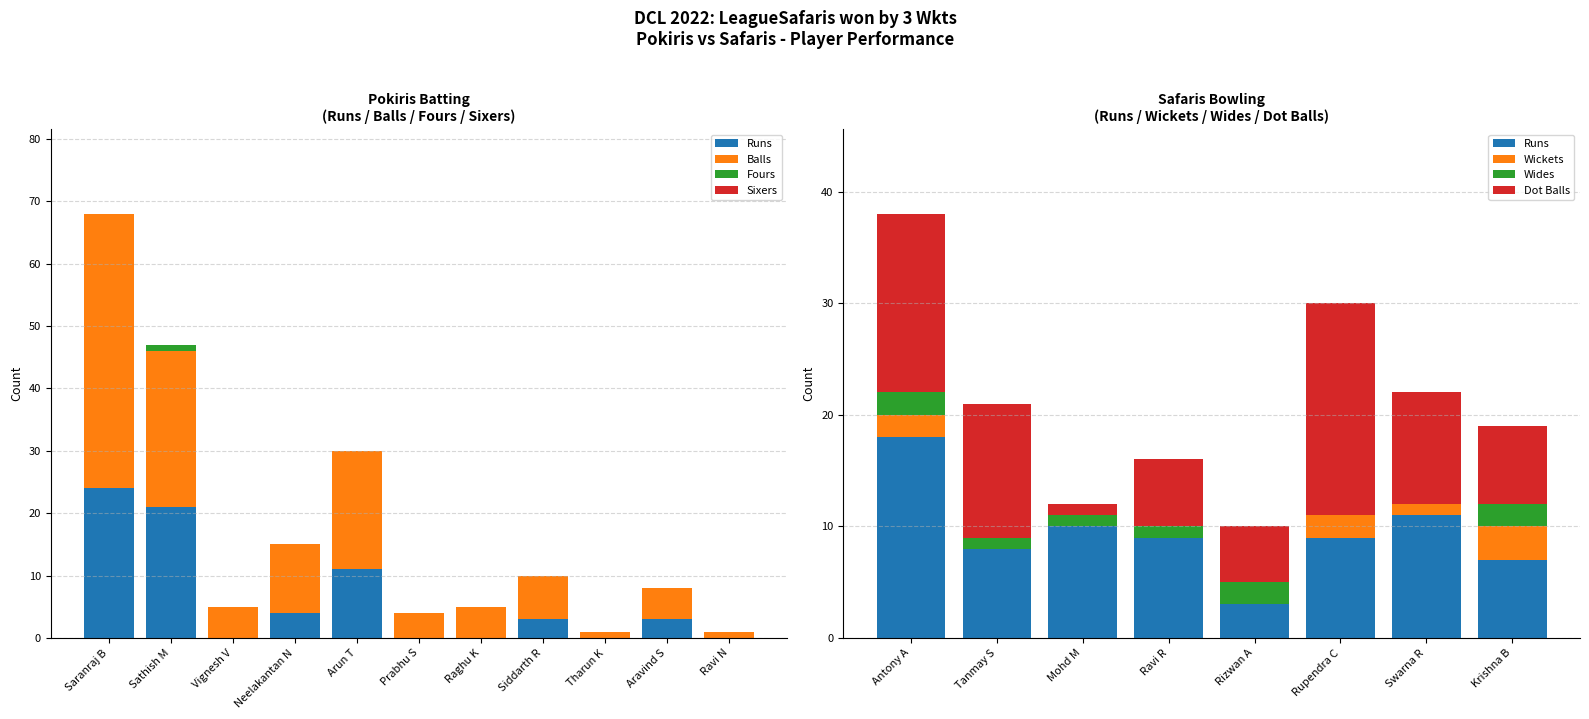

What is the sum of all Balls values?

127